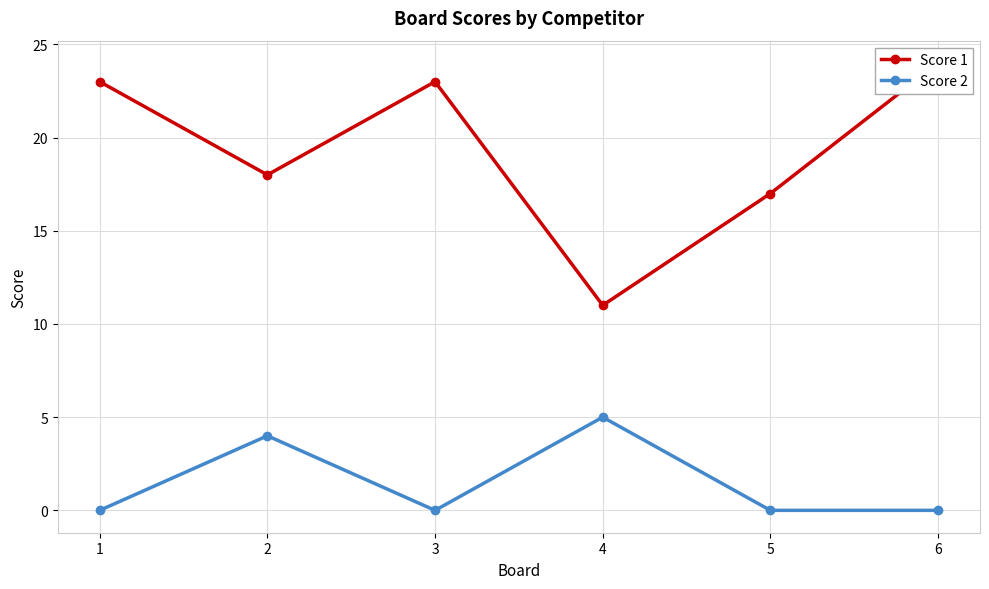

True or false: Score 2 and Score 1 cross at least once.

False